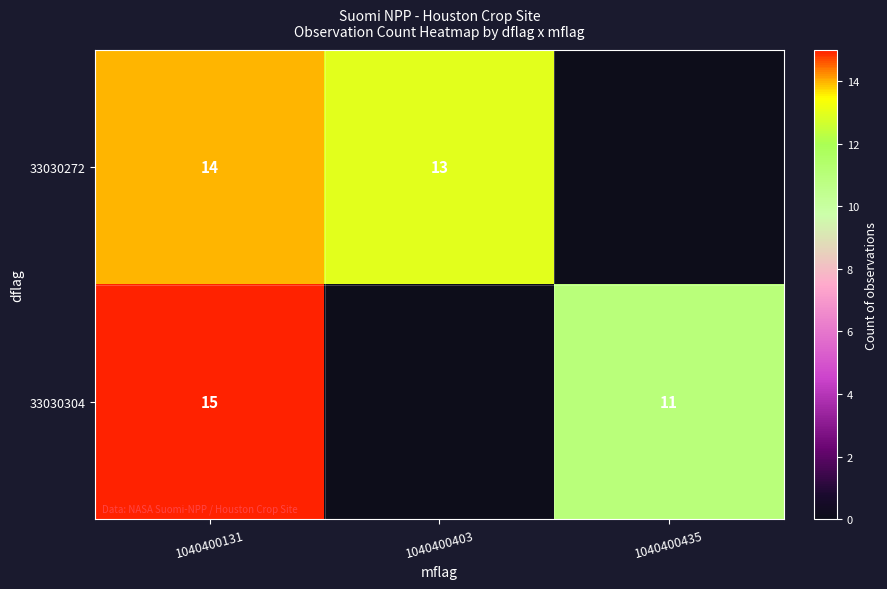

The value of 33030272 at 1040400131 is 14. True or false?

True